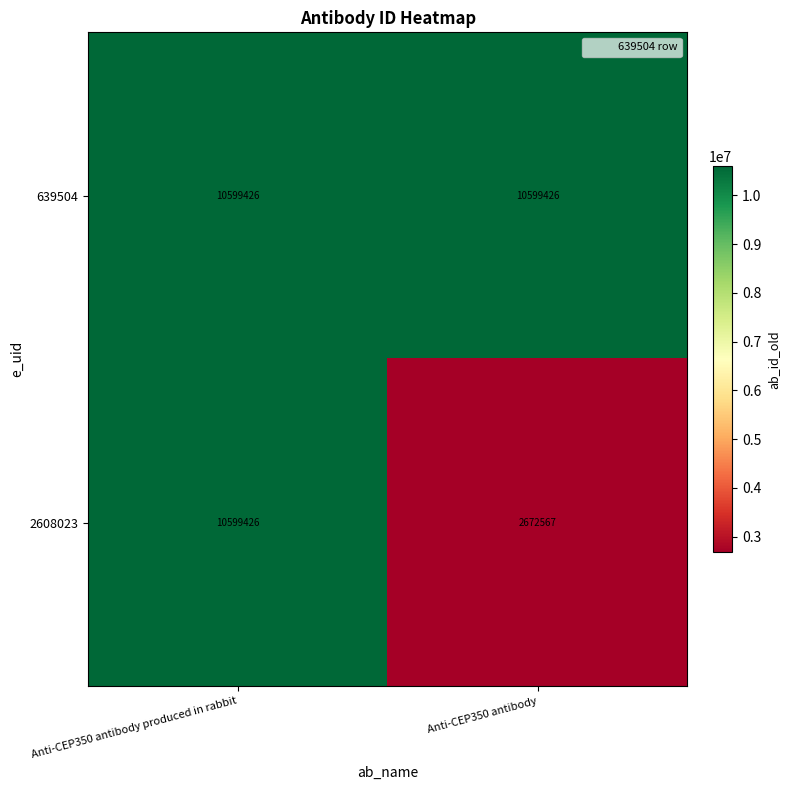

What is the total value across all series at Anti-CEP350 antibody?

13271993